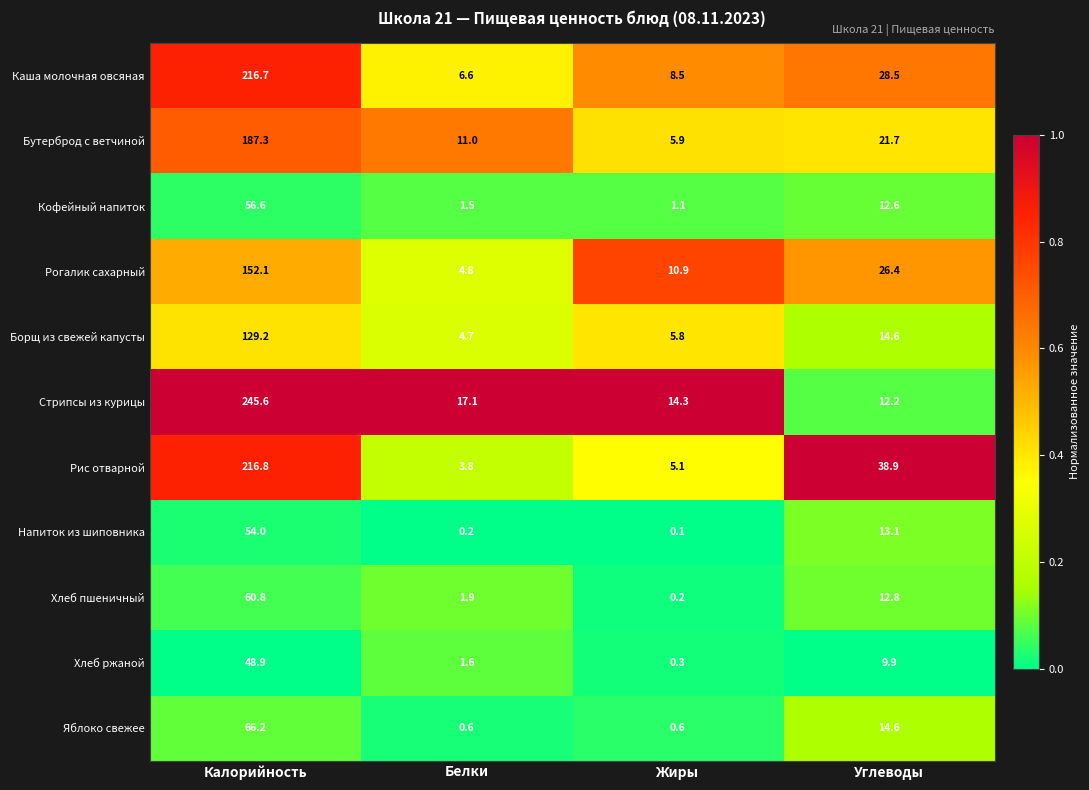

Is it true that Хлеб ржаной equals 3.2 at Углеводы?

False